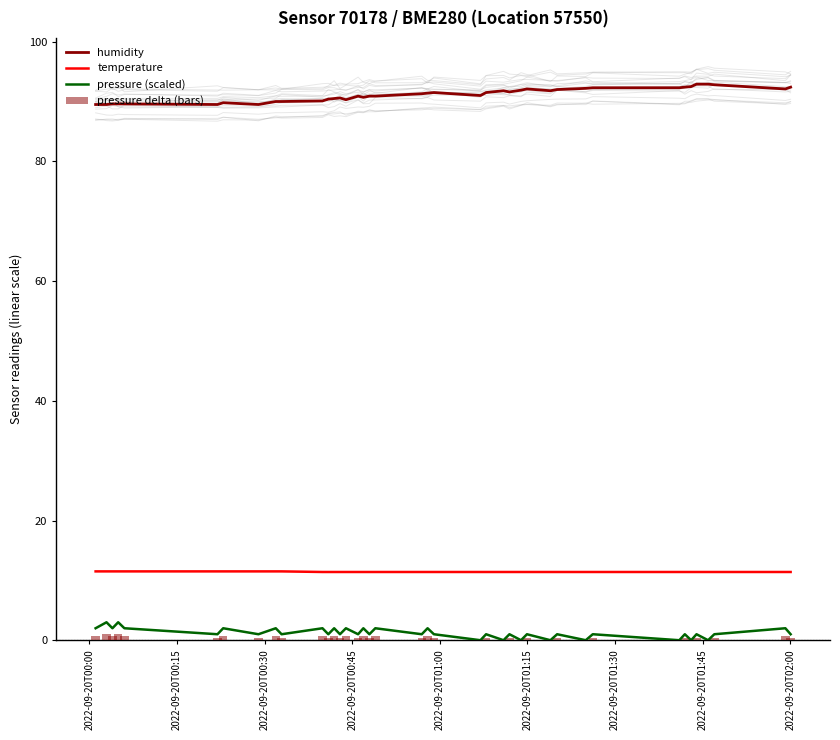

What is the sum of all pressure delta (bars) values?

16.0